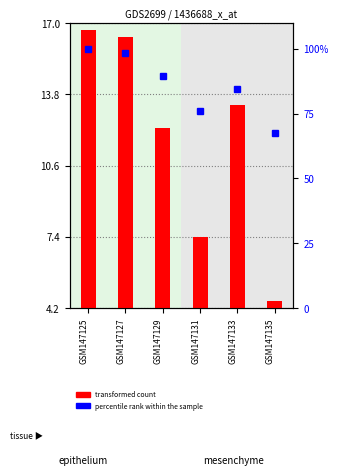

What is the sum of all transformed count values?

70.6